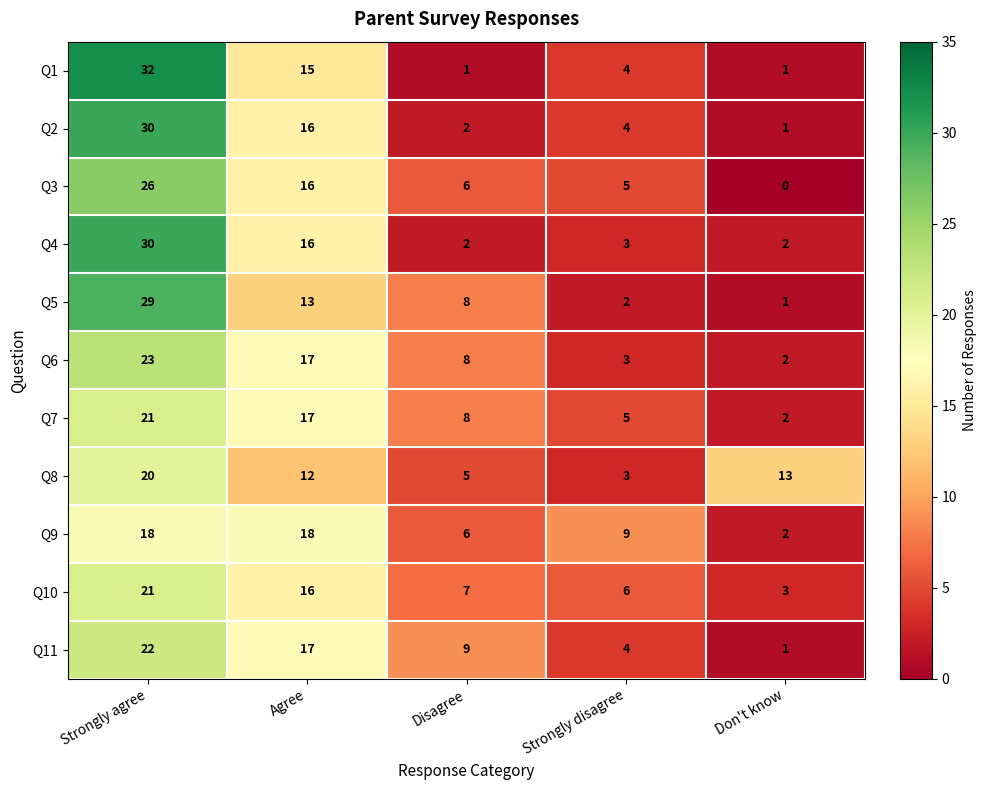

How many distinct data groups are displayed?

11